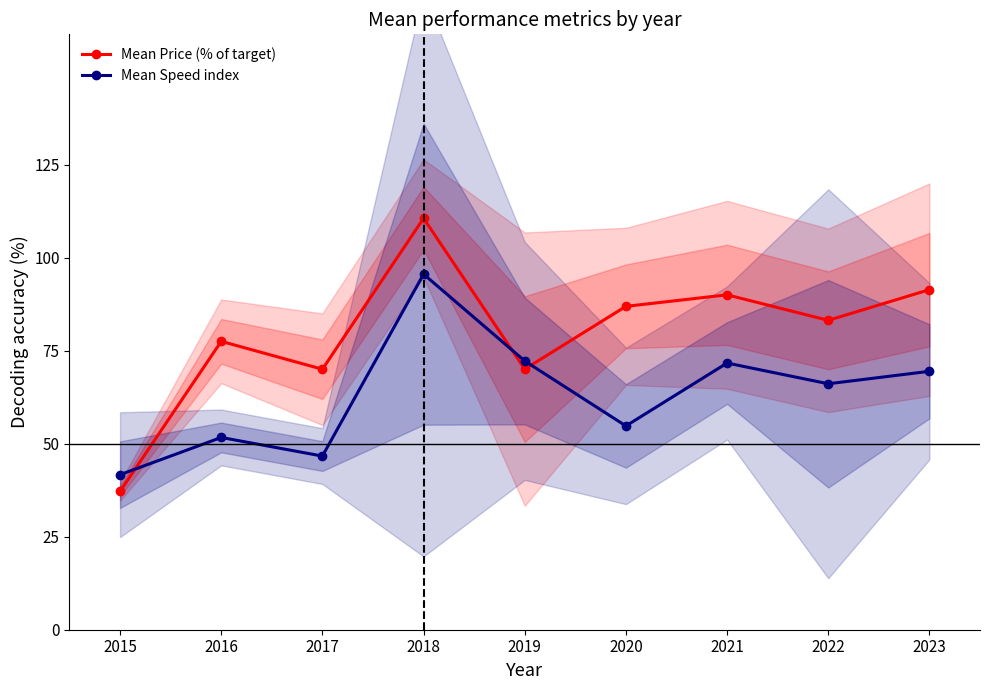

What is the sum of all Mean Speed index values?

569.7